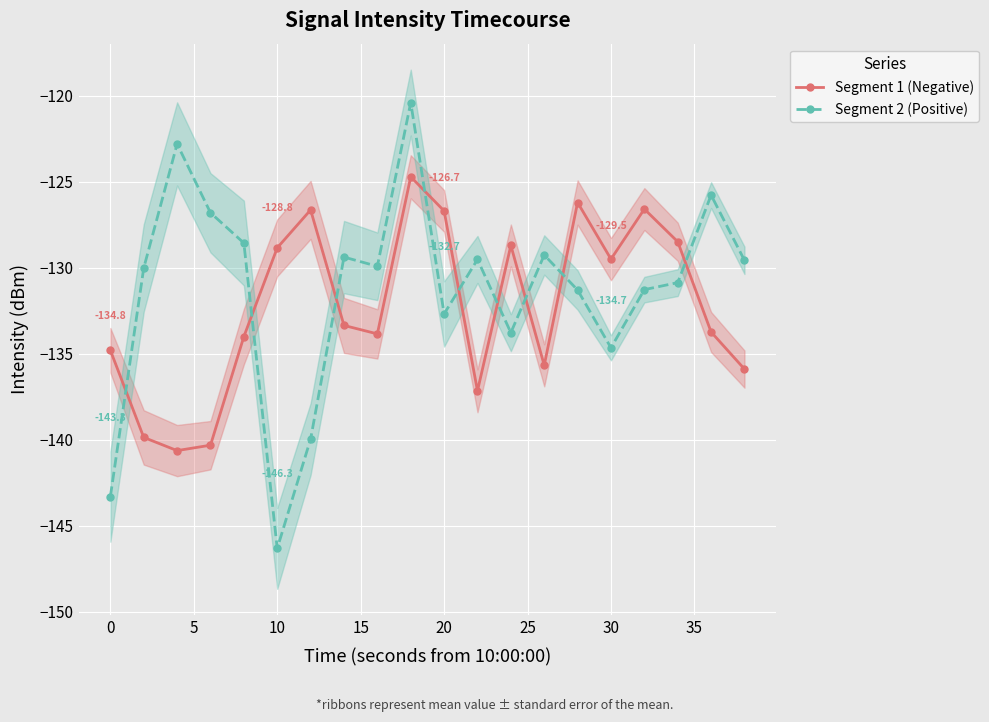

How many series are shown in this chart?

2